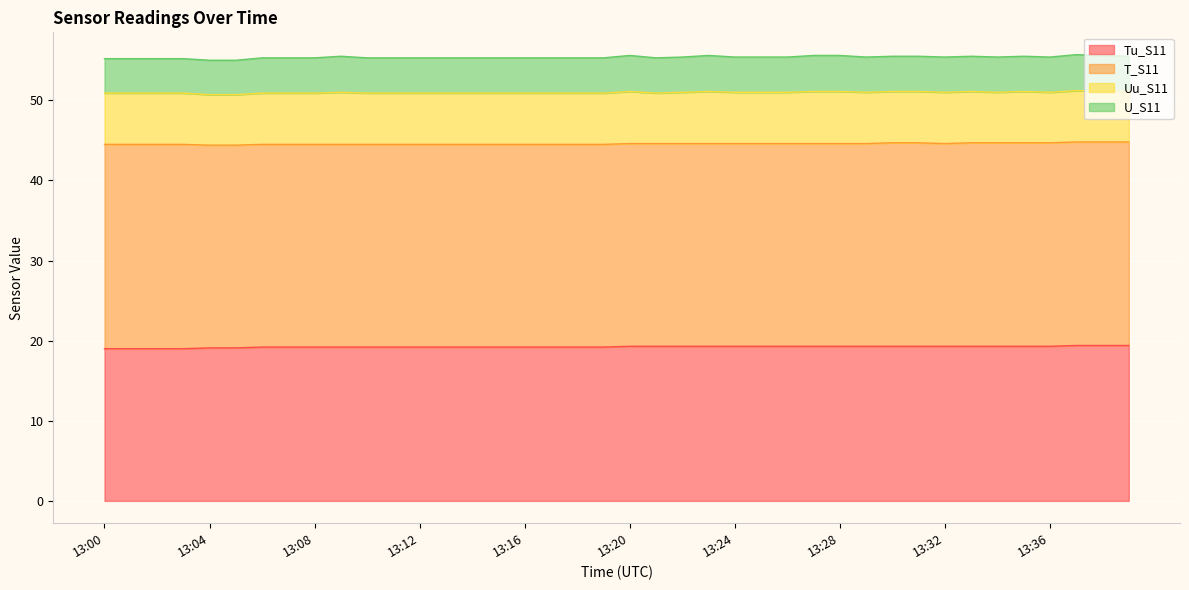

At 13:24, list the series in order from largest to smallest.

T_S11, Tu_S11, Uu_S11, U_S11